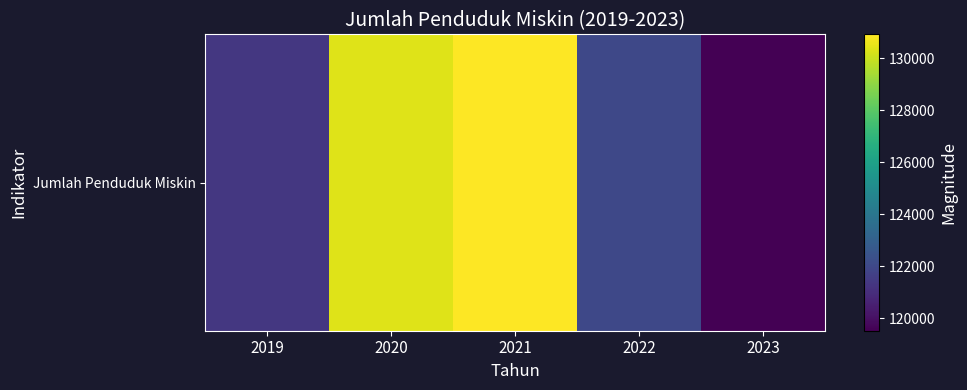

List the labels in order of value, largest first.

2021, 2020, 2022, 2019, 2023